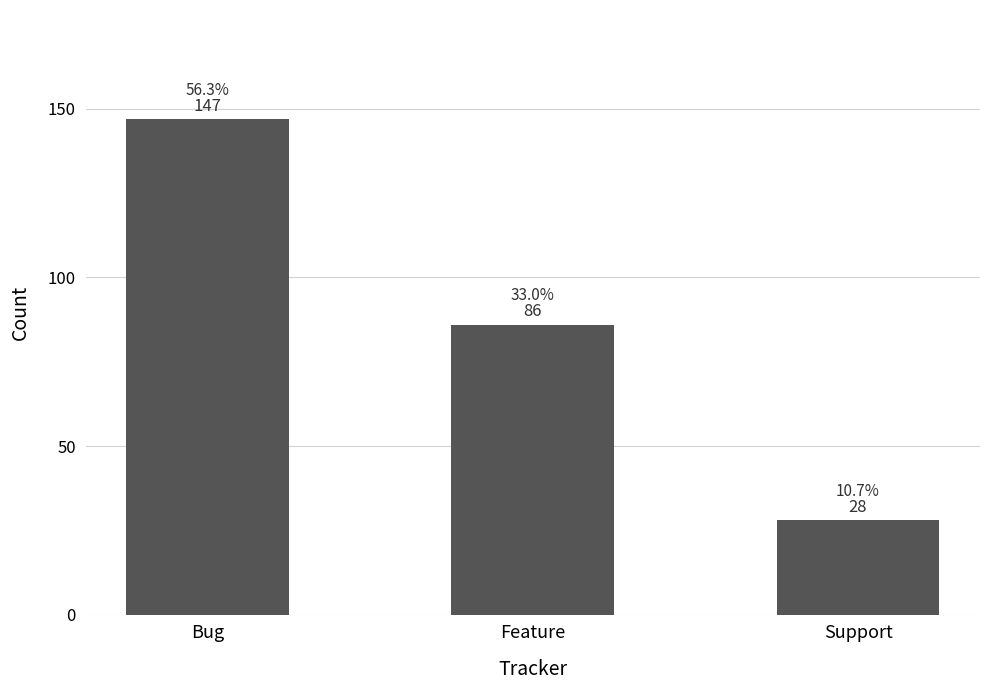

What is the change in value from Feature to Support?

-58